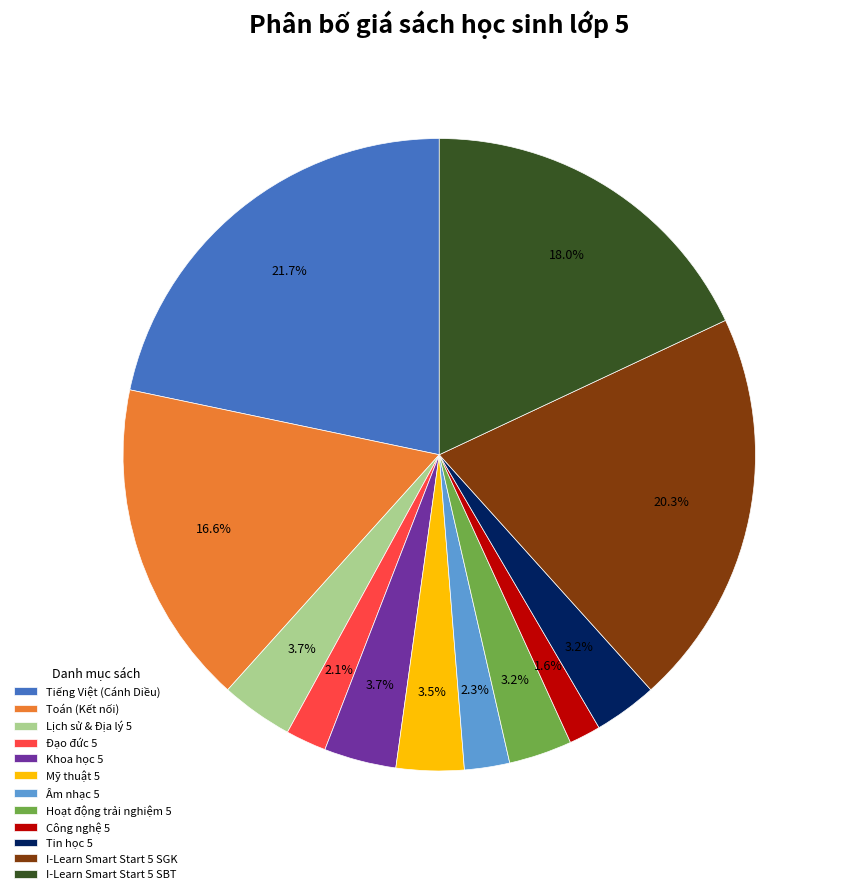

Between Tiếng Việt (Cánh Diều) and Toán (Kết nối), which is larger?

Tiếng Việt (Cánh Diều)